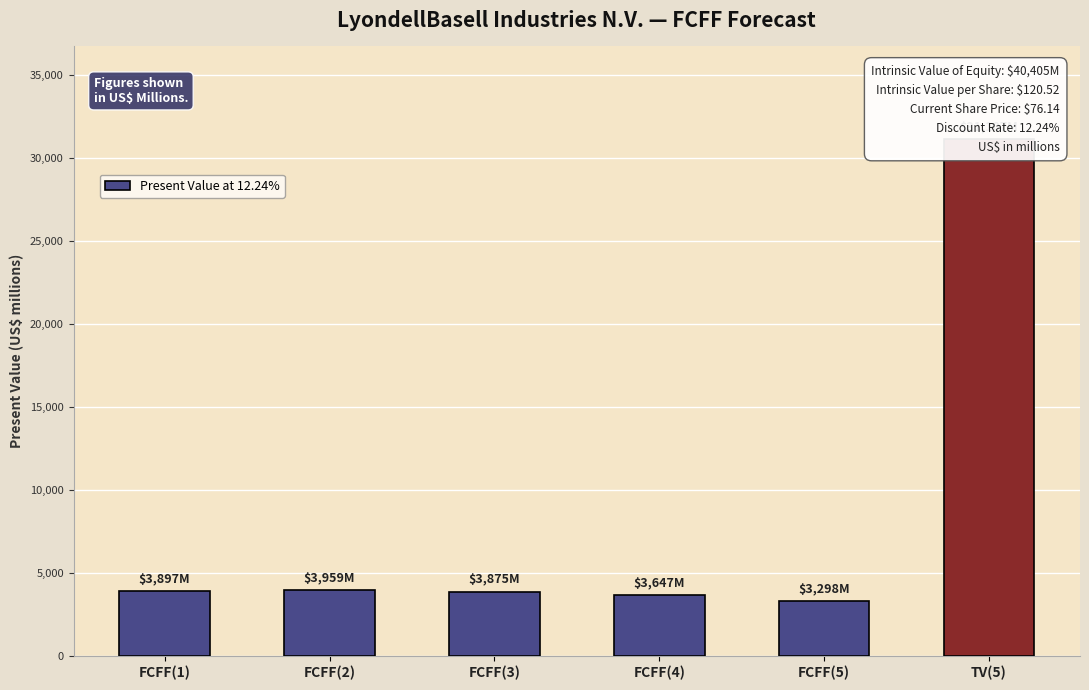

What is the change in value from FCFF(2) to FCFF(5)?

-661